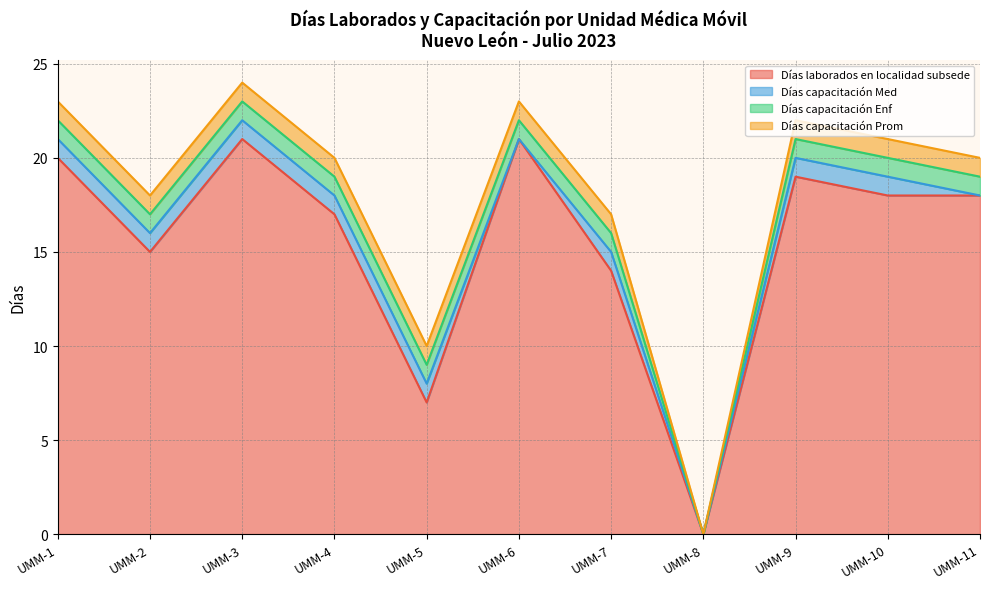

Which series changed the most between UMM-4 and UMM-7?

Días laborados en localidad subsede